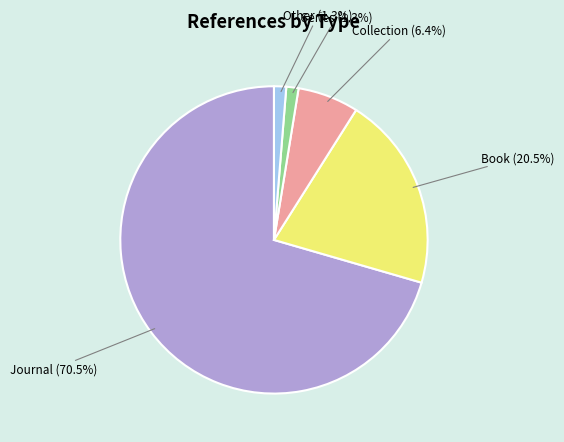

What is the ratio of the value at Other to the value at Series?

1.0